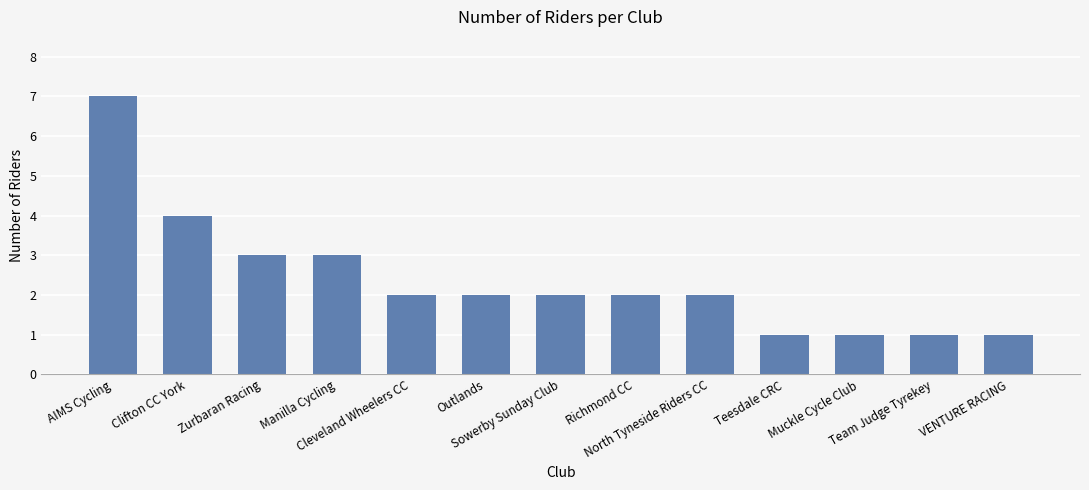

What position from the left is Richmond CC?

8